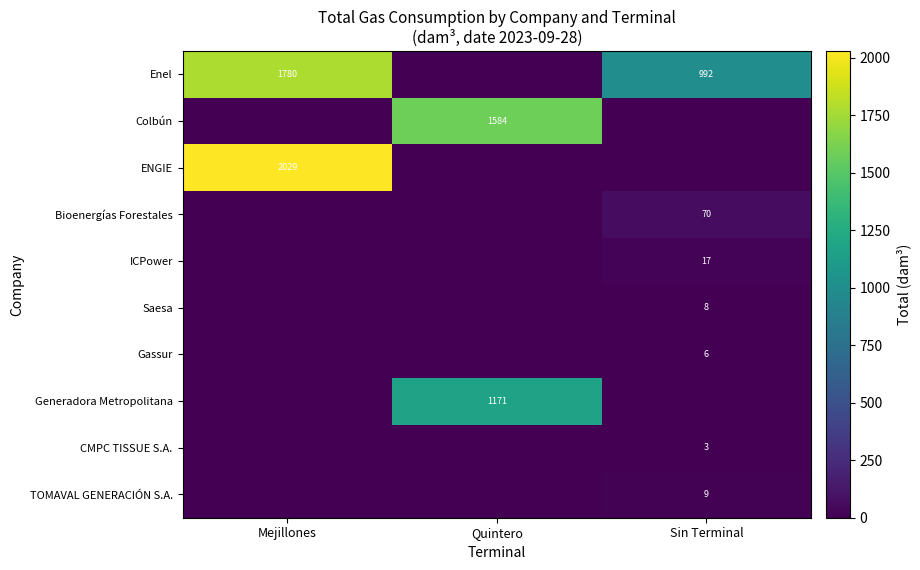

What is the total value across all series at Sin Terminal?

1104.5